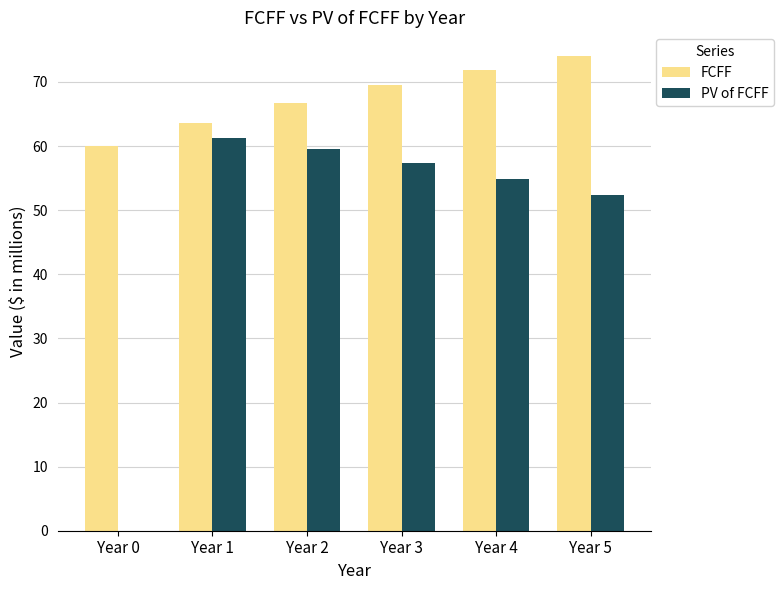

How many values in the FCFF series exceed 69?

3